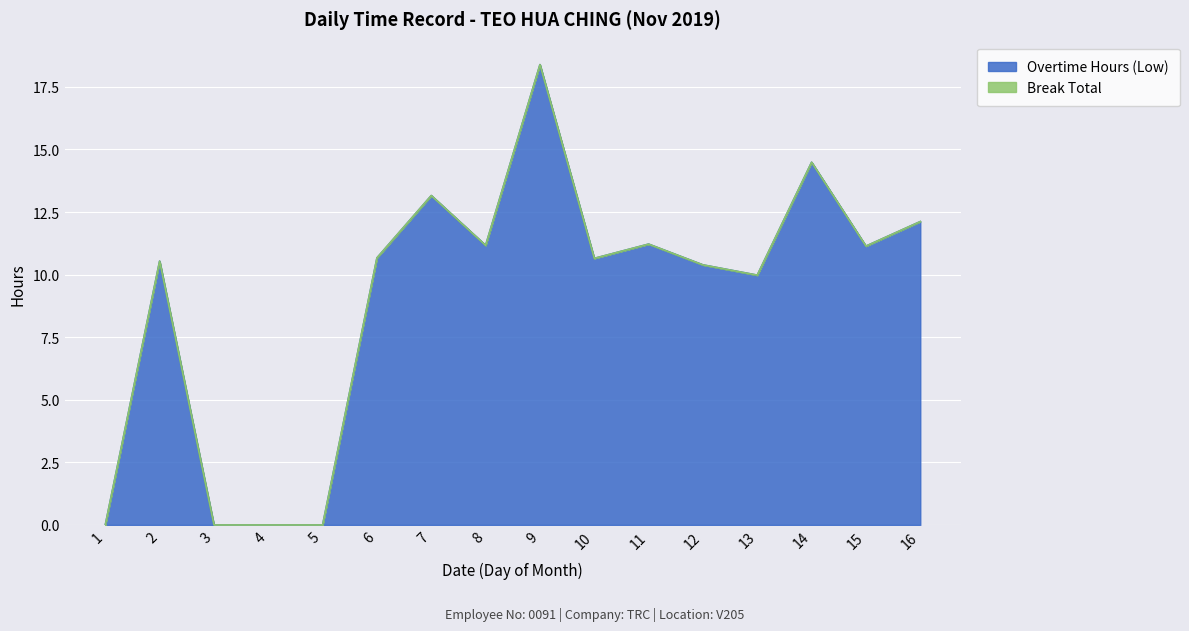

What is the value of the 10th point from the left?

10.7